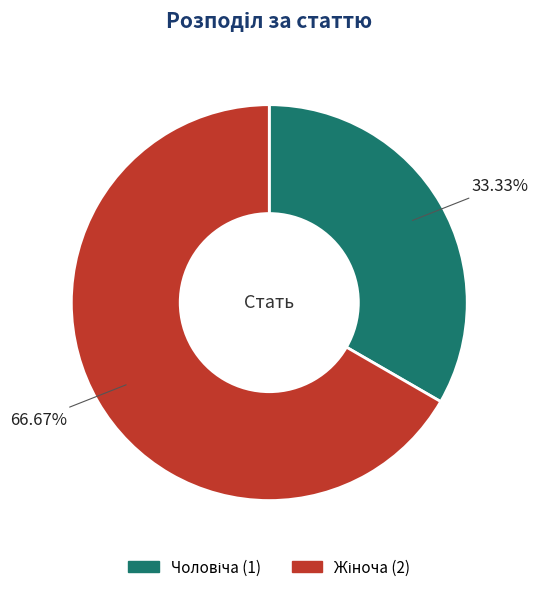

How many slices are in this pie chart?

2